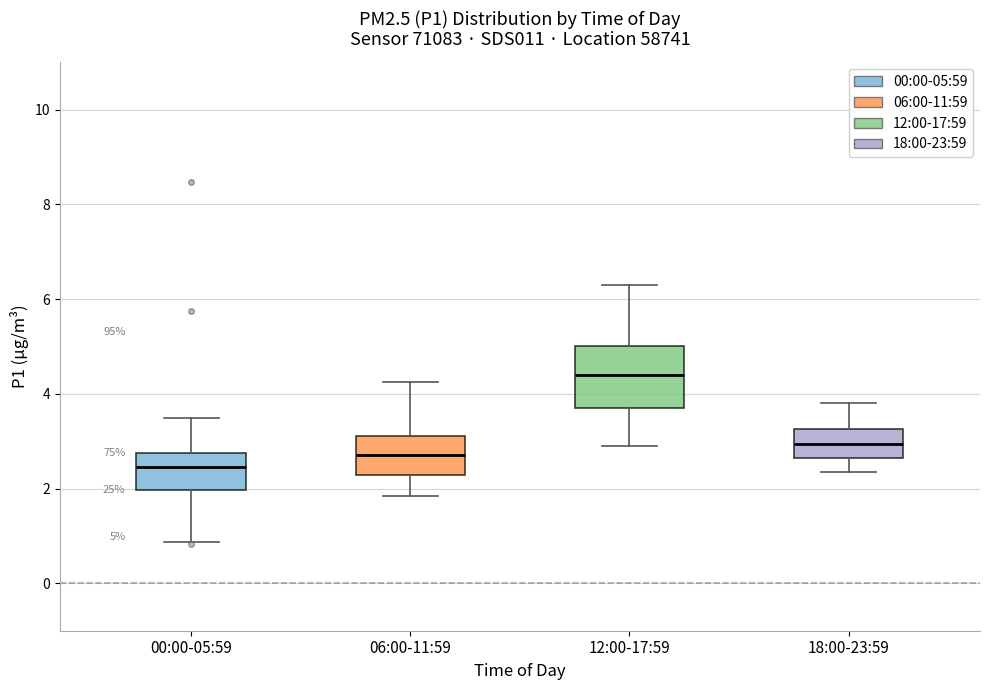

Which box has the highest median line?

12:00-17:59